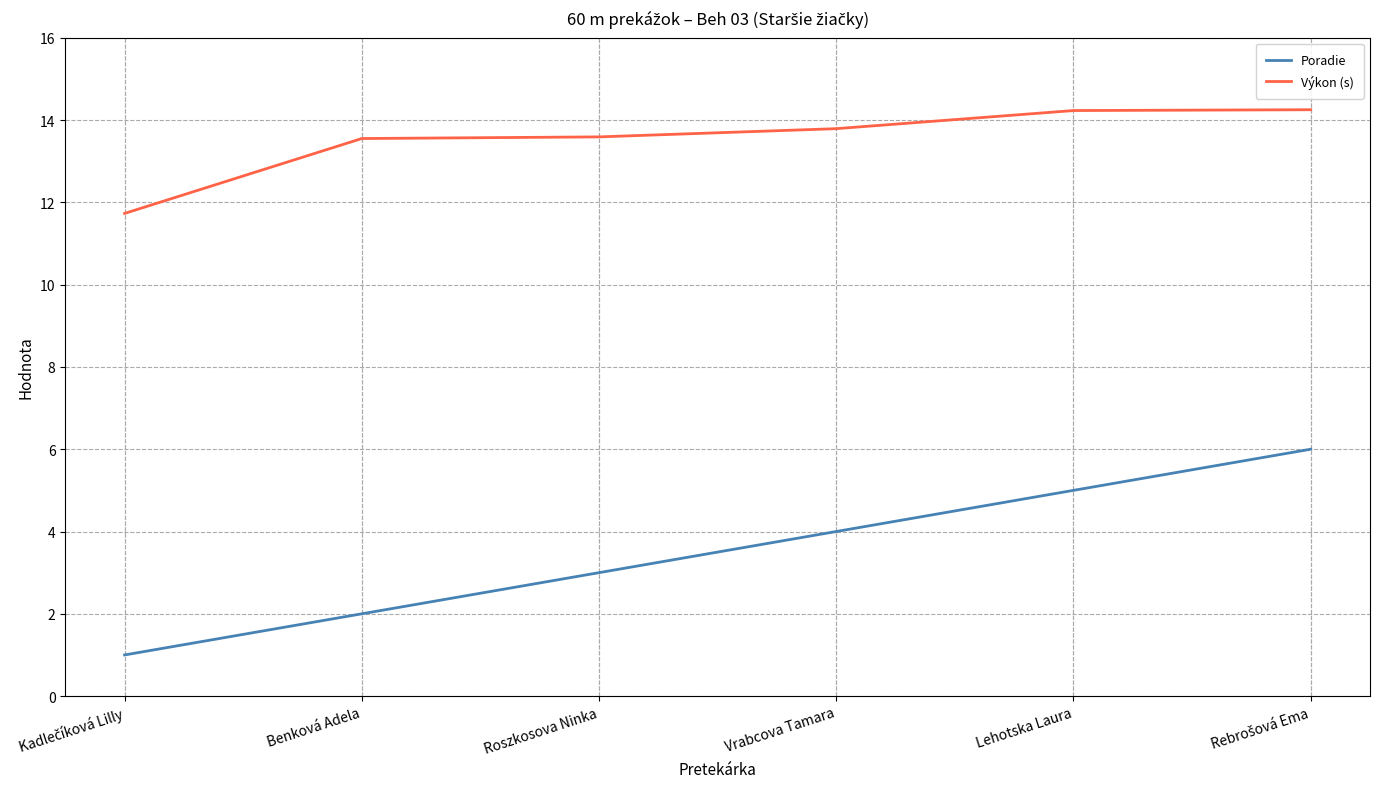

How many lines are shown in the chart?

2